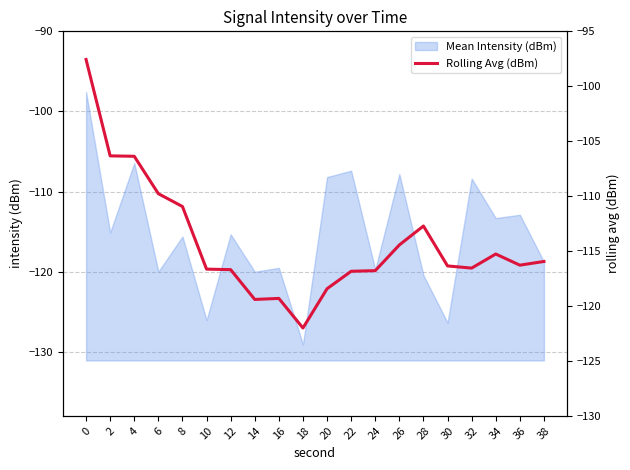

The value of Mean Intensity (dBm) at 4 is -106.4. True or false?

True